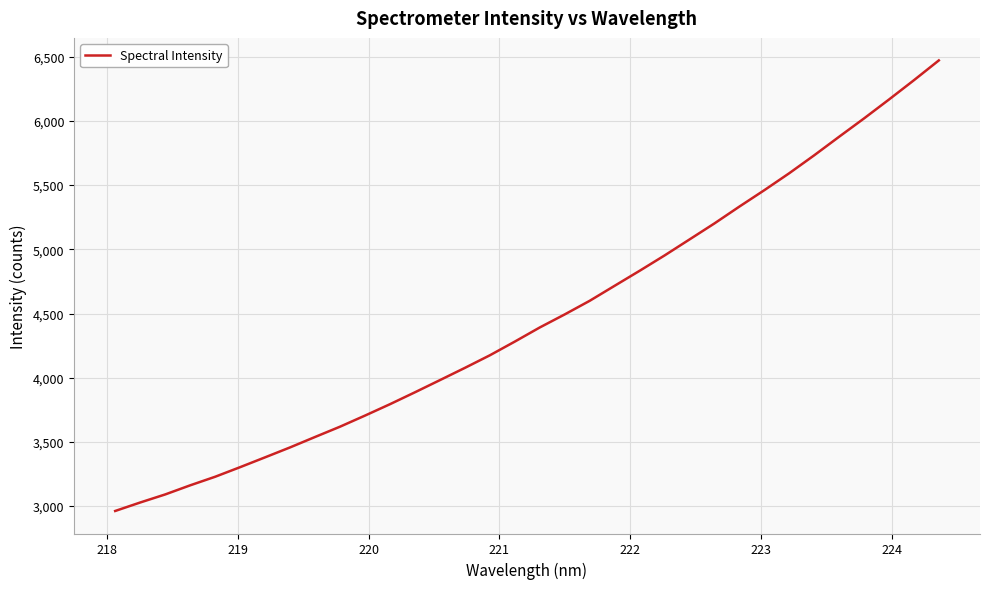

What is the minimum value shown in the chart?

2962.3